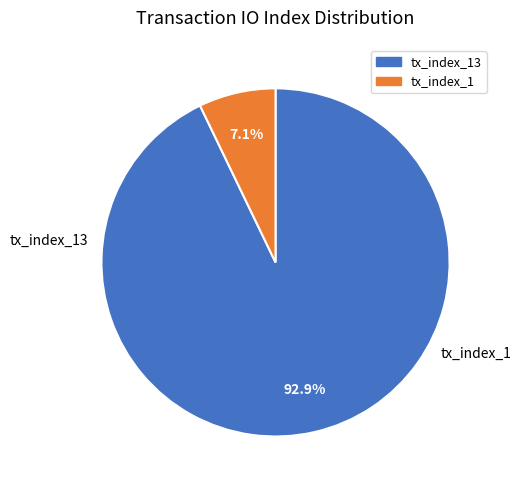

How many slices are in this pie chart?

2